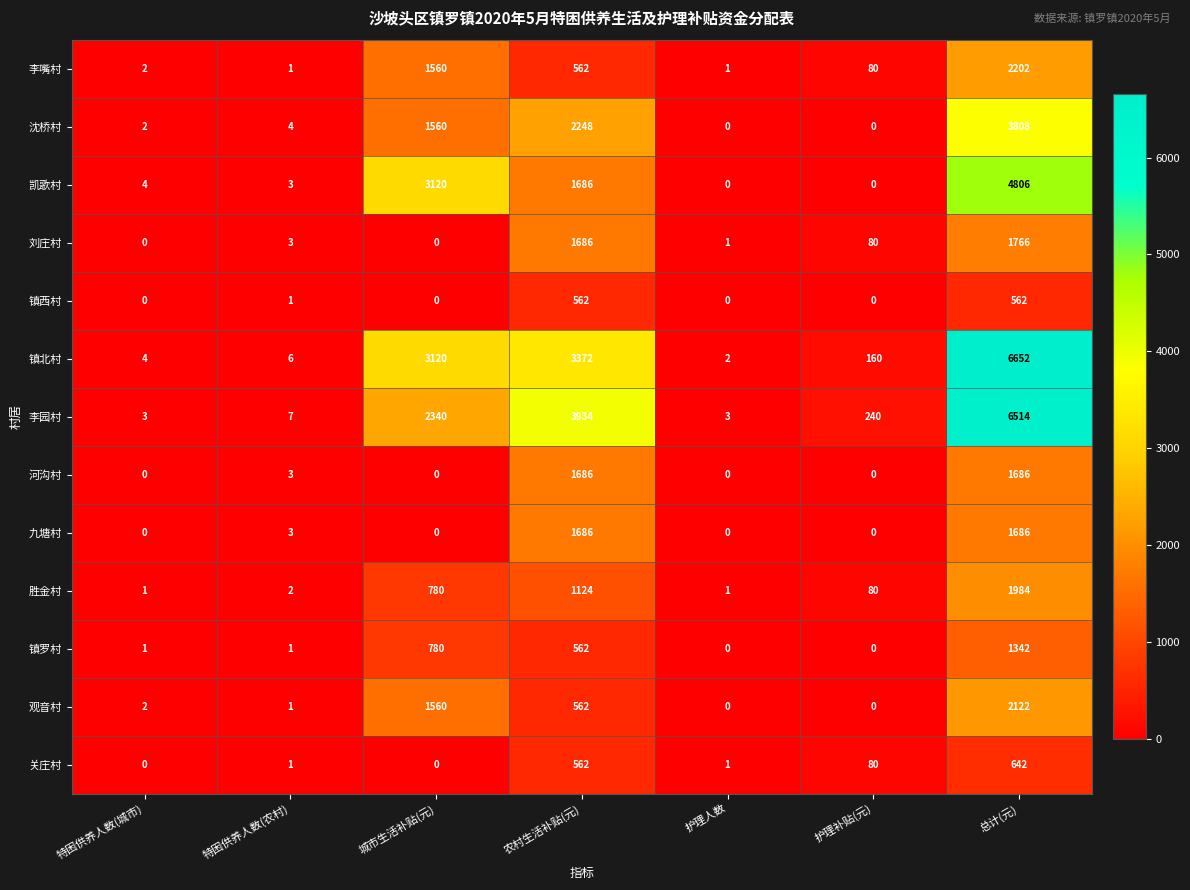

Which series has the largest total across all categories?

镇北村